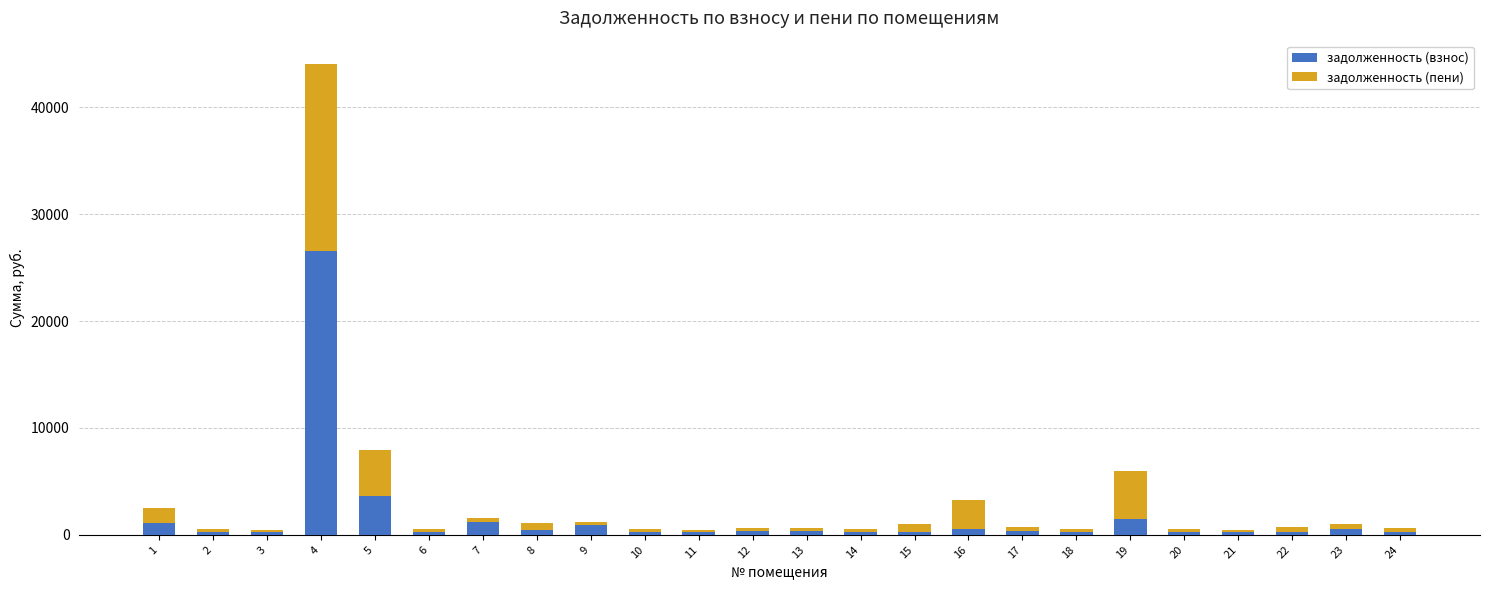

At which category is the sum across all series the highest?

4